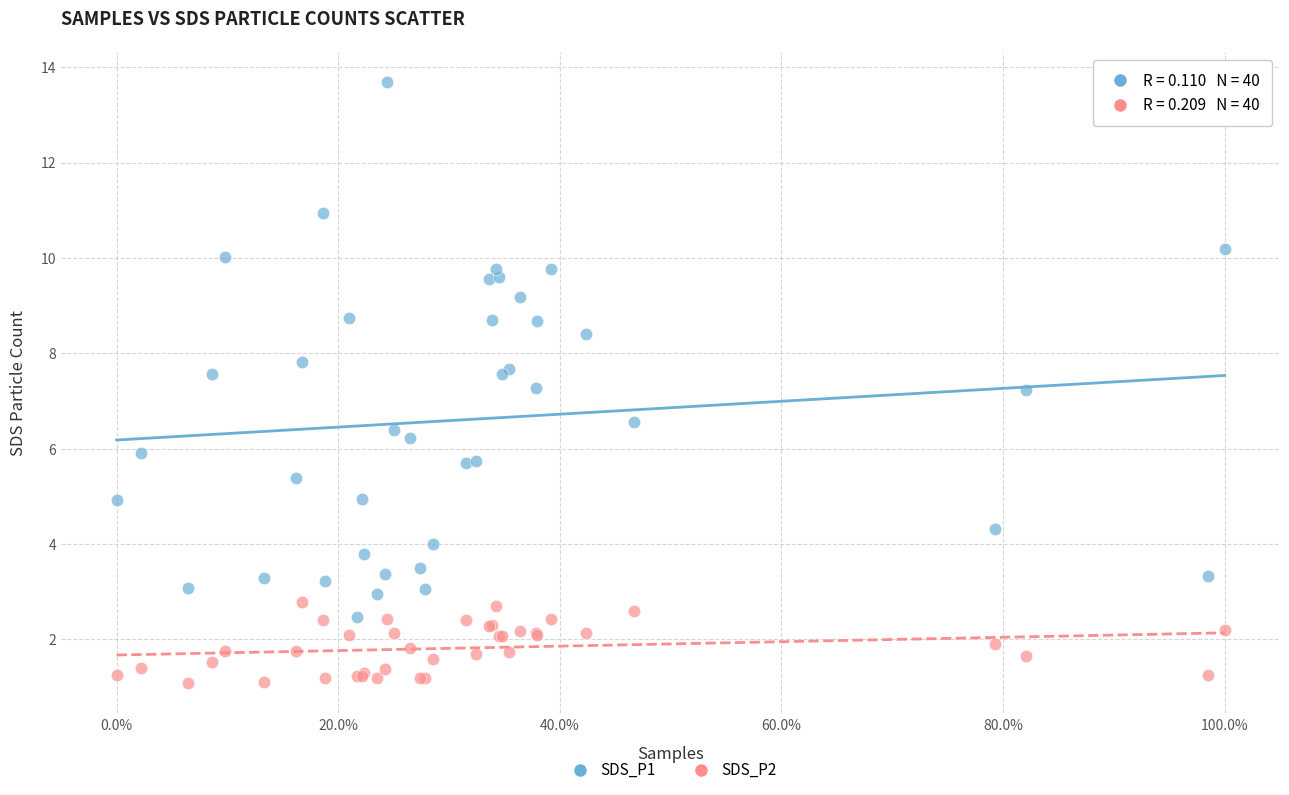

Which series has the widest spread of Y values?

SDS_P1